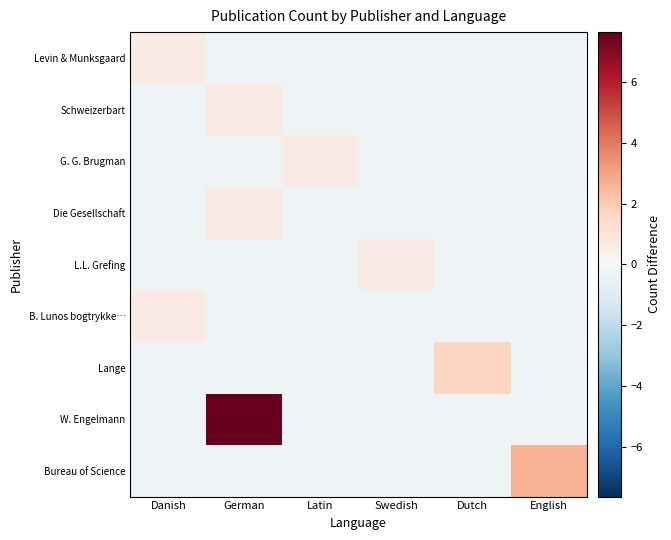

Reading right to left, transcribe all the data shown in this chart.

Levin & Munksgaard: English=-0.4	Dutch=-0.4	Swedish=-0.4	Latin=-0.4	German=-0.4	Danish=0.6
Schweizerbart: English=-0.4	Dutch=-0.4	Swedish=-0.4	Latin=-0.4	German=0.6	Danish=-0.4
G. G. Brugman: English=-0.4	Dutch=-0.4	Swedish=-0.4	Latin=0.6	German=-0.4	Danish=-0.4
Die Gesellschaft: English=-0.4	Dutch=-0.4	Swedish=-0.4	Latin=-0.4	German=0.6	Danish=-0.4
L.L. Grefing: English=-0.4	Dutch=-0.4	Swedish=0.6	Latin=-0.4	German=-0.4	Danish=-0.4
B. Lunos bogtrykke…: English=-0.4	Dutch=-0.4	Swedish=-0.4	Latin=-0.4	German=-0.4	Danish=0.6
Lange: English=-0.4	Dutch=1.6	Swedish=-0.4	Latin=-0.4	German=-0.4	Danish=-0.4
W. Engelmann: English=-0.4	Dutch=-0.4	Swedish=-0.4	Latin=-0.4	German=7.6	Danish=-0.4
Bureau of Science: English=2.6	Dutch=-0.4	Swedish=-0.4	Latin=-0.4	German=-0.4	Danish=-0.4